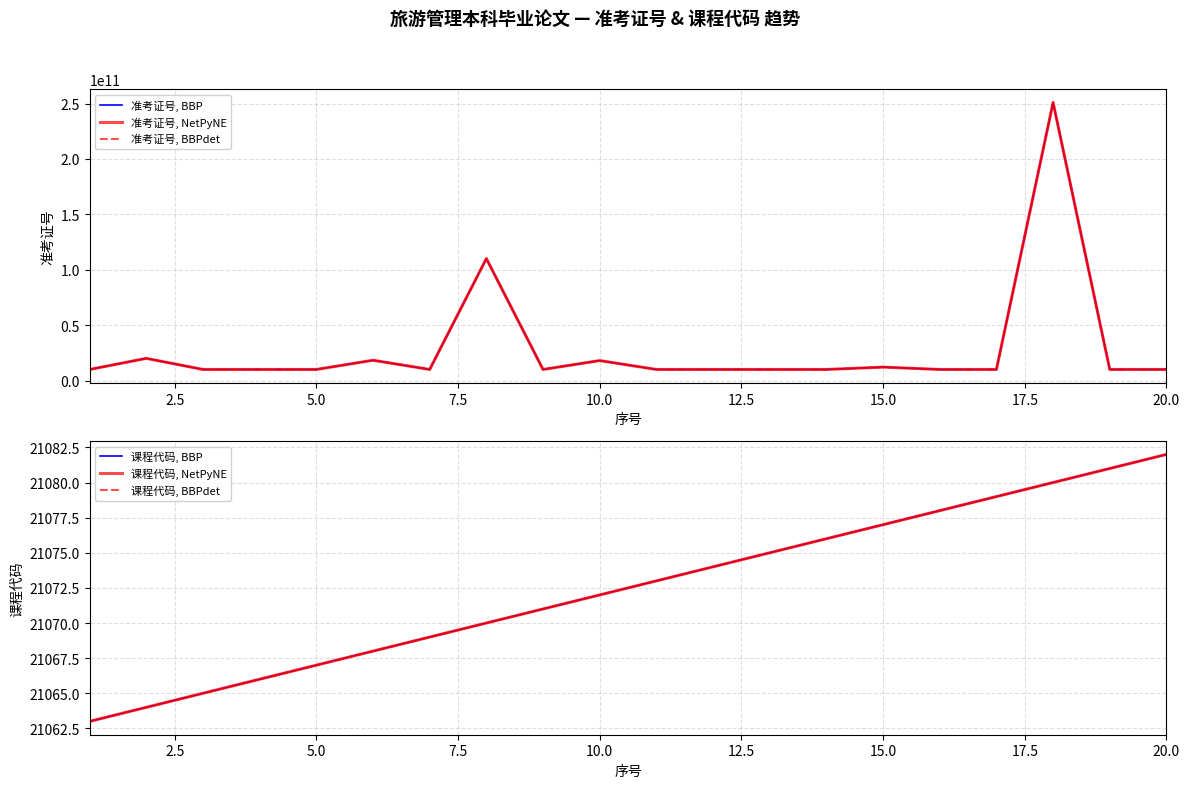

What is the difference between the highest and lowest values at 15.0?

10120088825